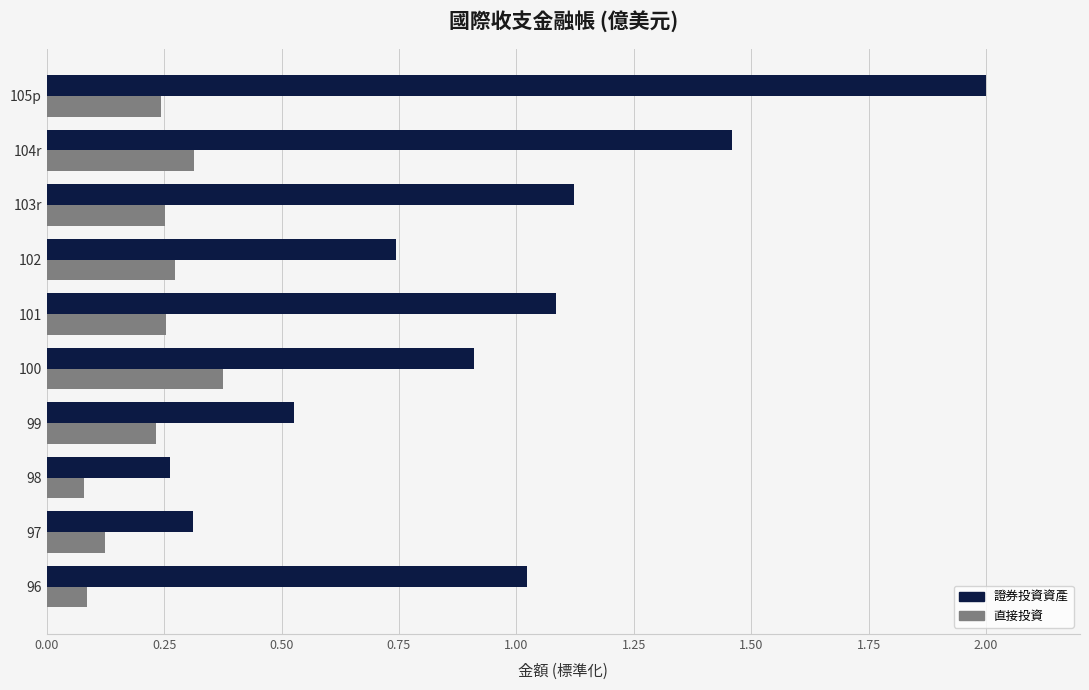

What is the total value across all series at 102?

1.0